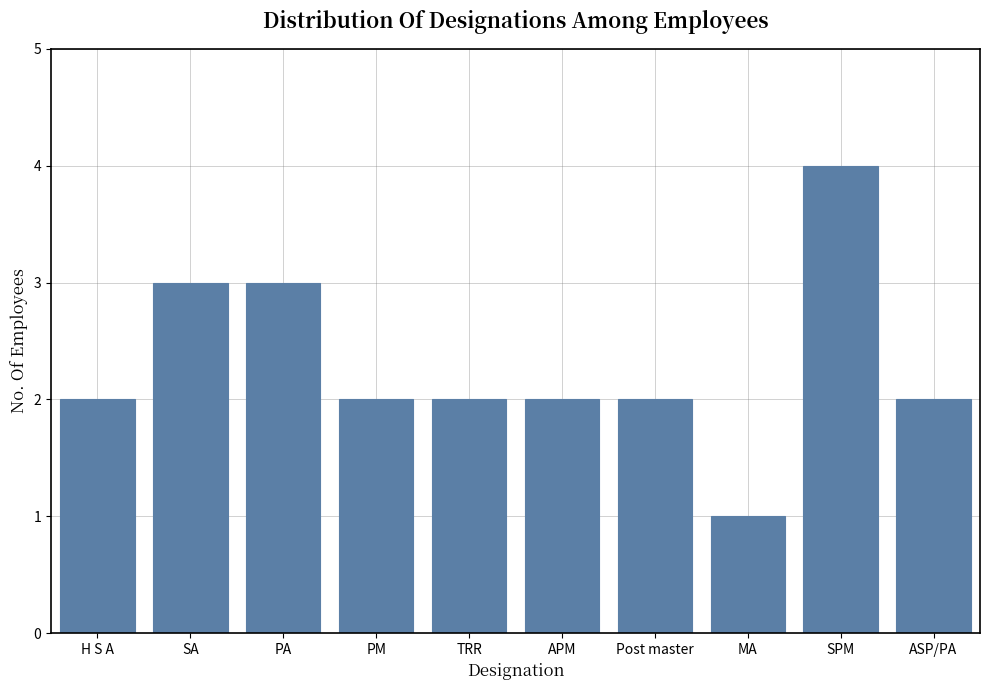

Is it true that the value at SPM is 6?

False